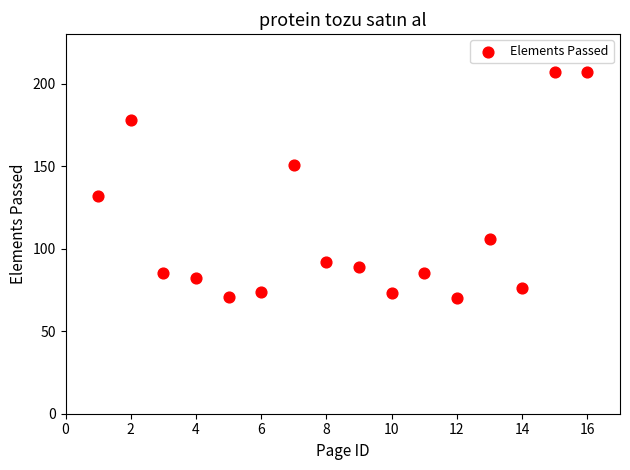

What Y value in the scatter plot is closest to 138?

132